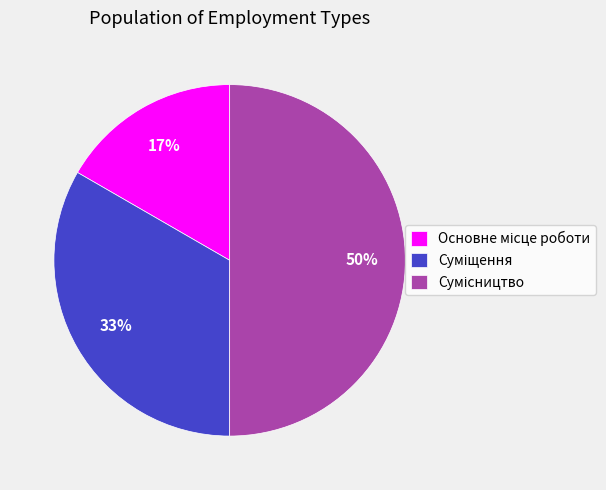

To the nearest percent, what is the average slice percentage?

33%